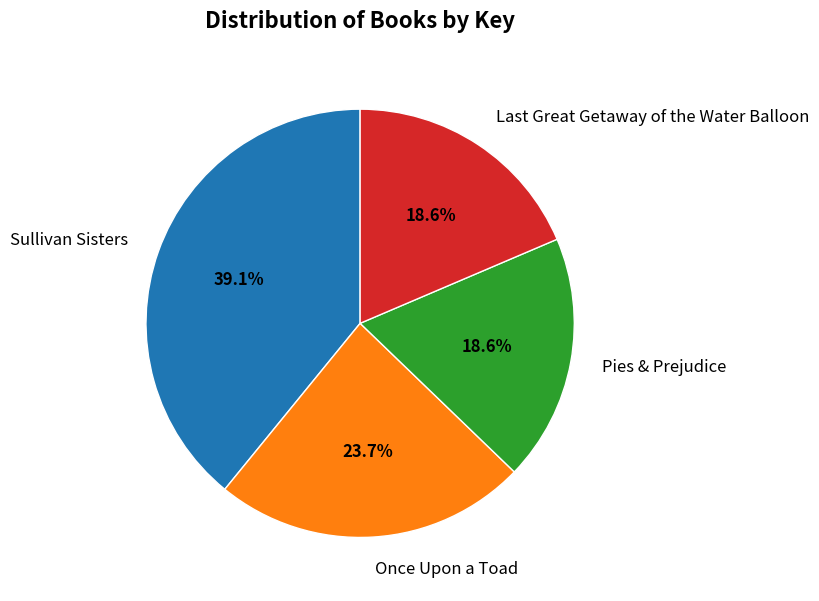

What is the total percentage of Pies & Prejudice and Once Upon a Toad?

42.3%